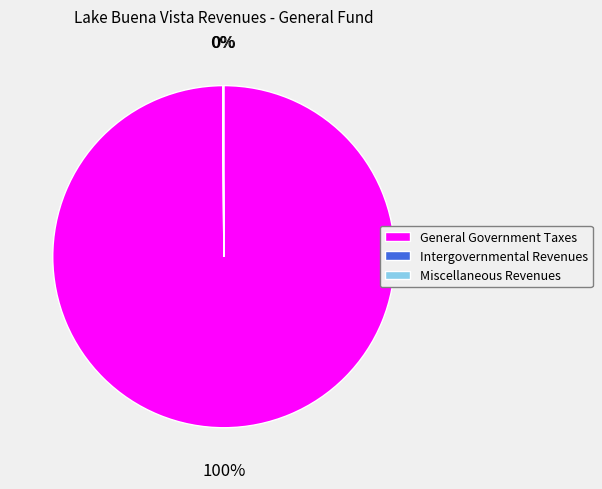

To the nearest percent, what is the difference between the largest and smallest slice percentages?

100%